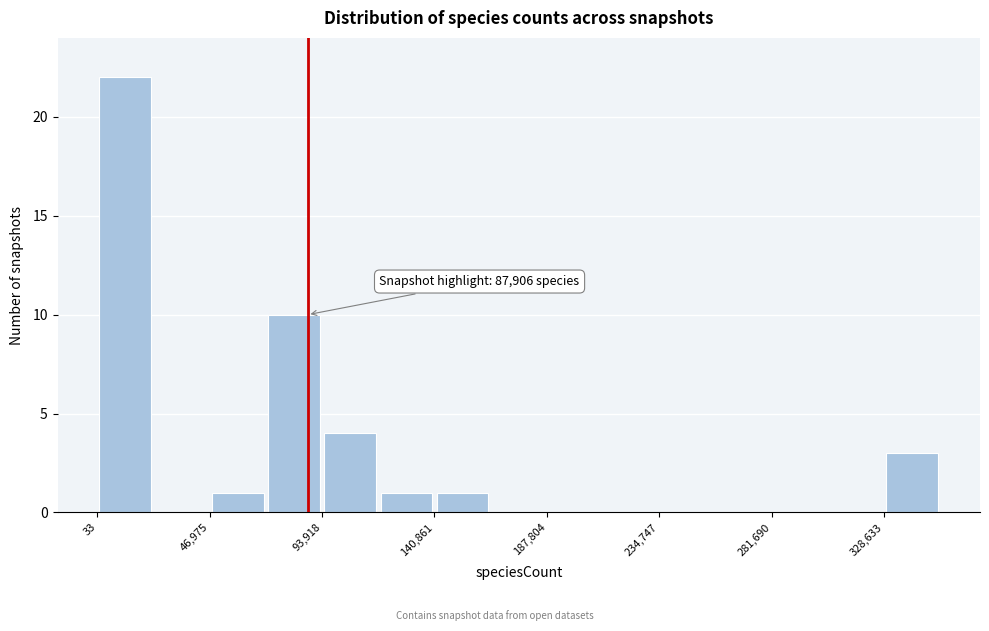

Which range on the x-axis has the tallest bar?

0 to 25000